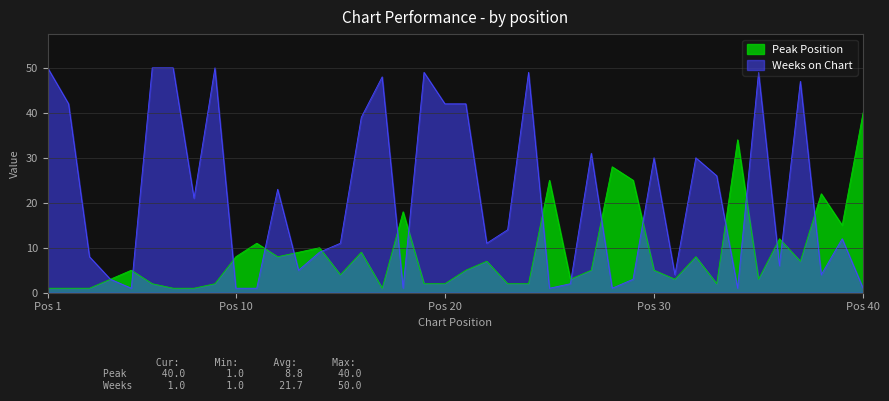

Which series changed the most between 15 and 23?

Weeks on Chart